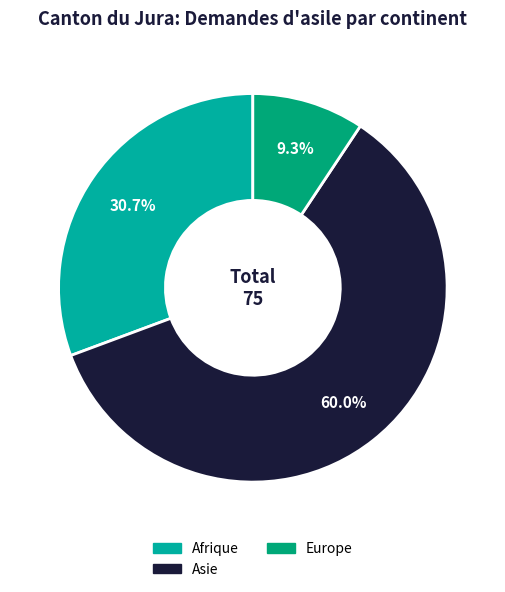

Does any single category account for the majority?

Yes